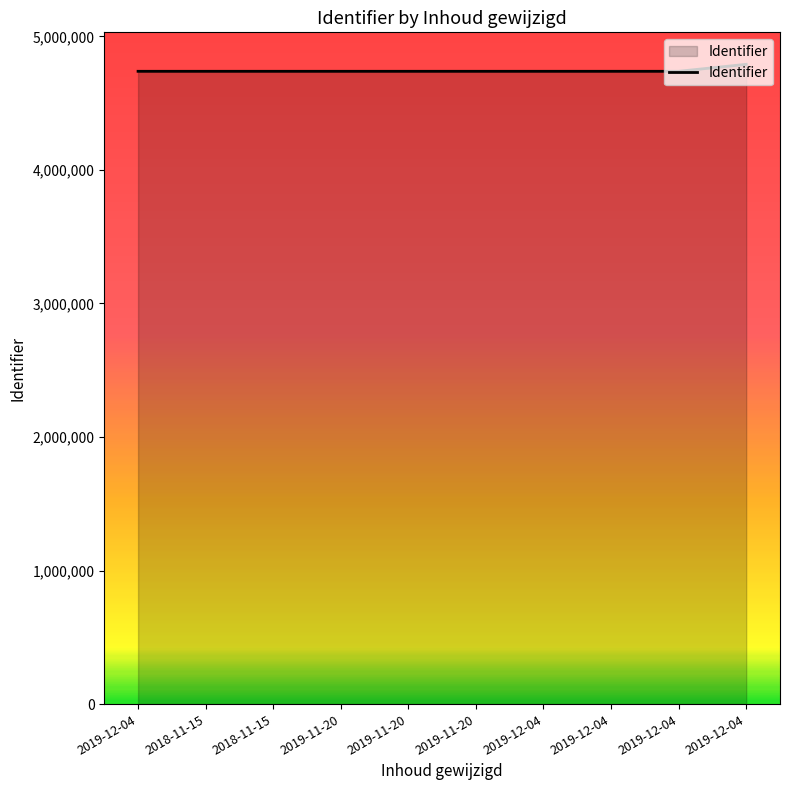

Is this an area chart (filled region under the line)?

Yes